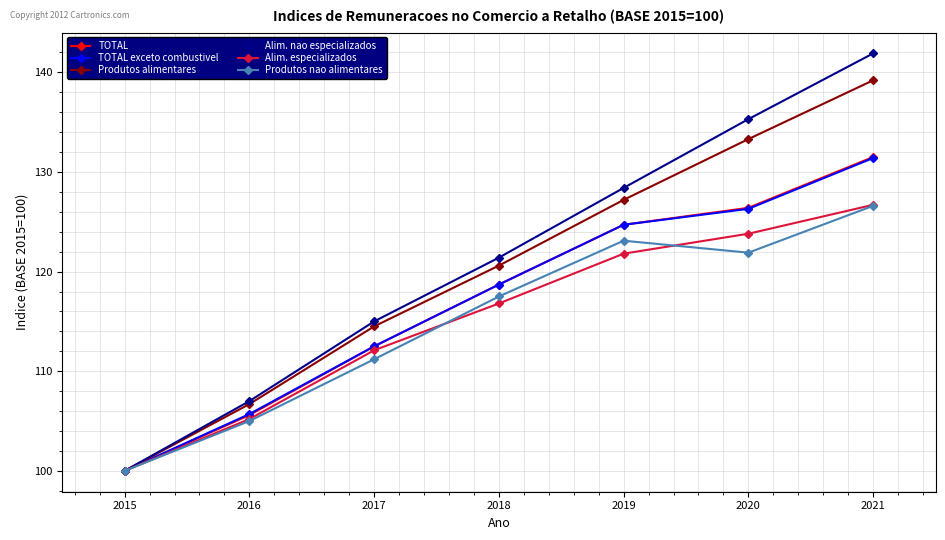

What are all the series names shown in the legend?

TOTAL, TOTAL exceto combustivel, Produtos alimentares, Alim. nao especializados, Alim. especializados, Produtos nao alimentares